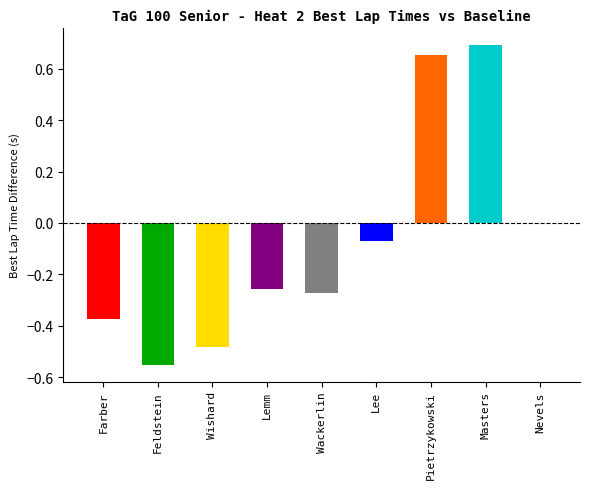

What is the sum of the values at Wishard and Feldstein?

-1.0